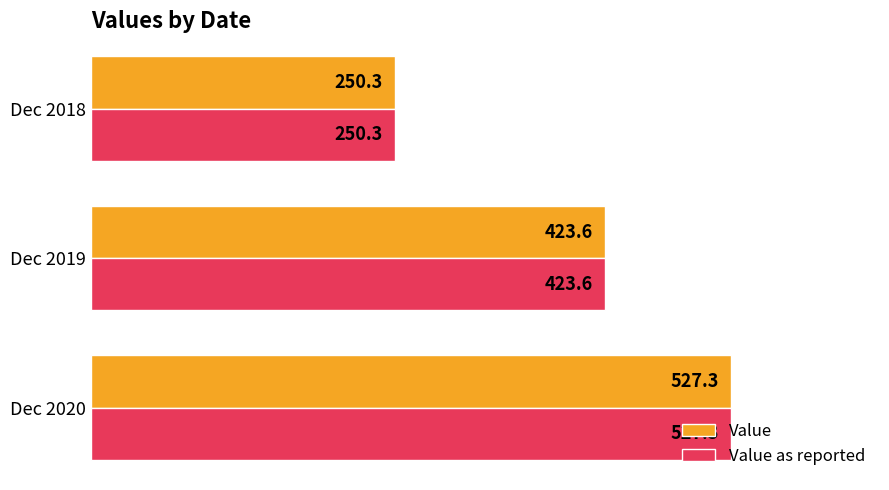

Is the value of Value at Dec 2018 greater than the value of Value as reported at Dec 2020?

No